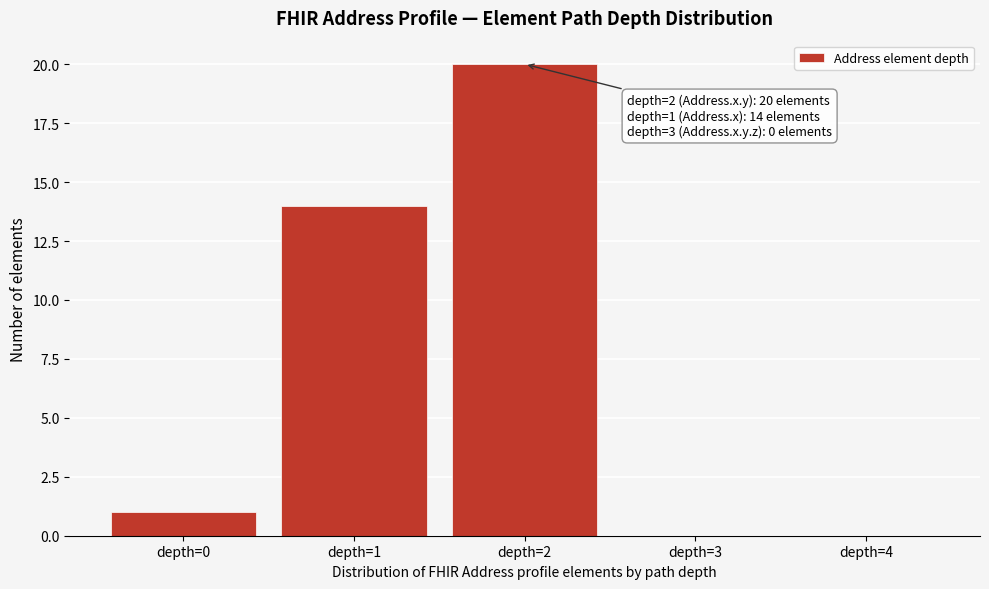

Which range on the x-axis has the tallest bar?

1.5 to 2.5